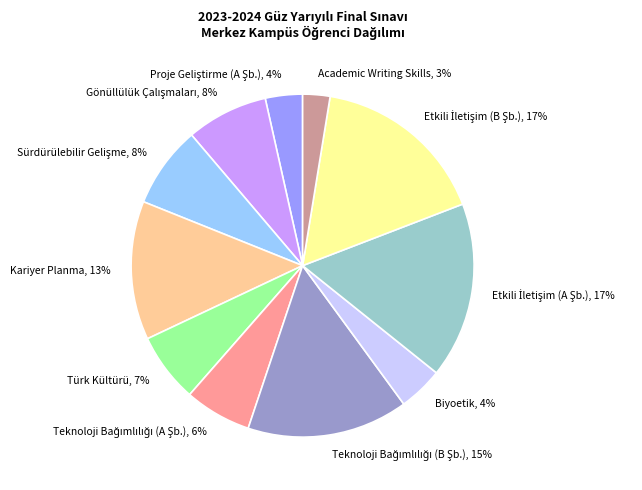

Is there a majority slice in this chart?

No